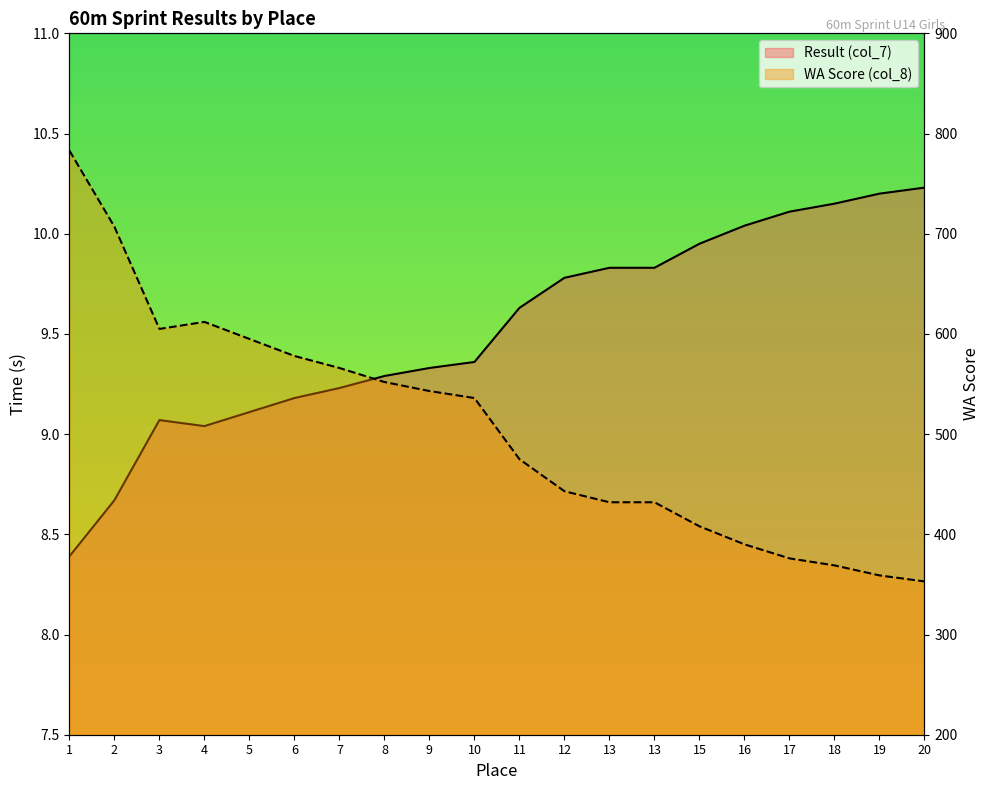

Reading left to right, transcribe all the data shown in this chart.

Result (col_7): 8.4	8.7	9.1	9.0	9.1	9.2	9.2	9.3	9.3	9.4	9.6	9.8	9.8	9.8	9.9	10.0	10.1	10.2	10.2	10.2
WA Score (col_8): 783.0	707.0	605.0	612.0	595.0	578.0	566.0	552.0	543.0	536.0	475.0	443.0	432.0	432.0	408.0	390.0	376.0	369.0	359.0	353.0